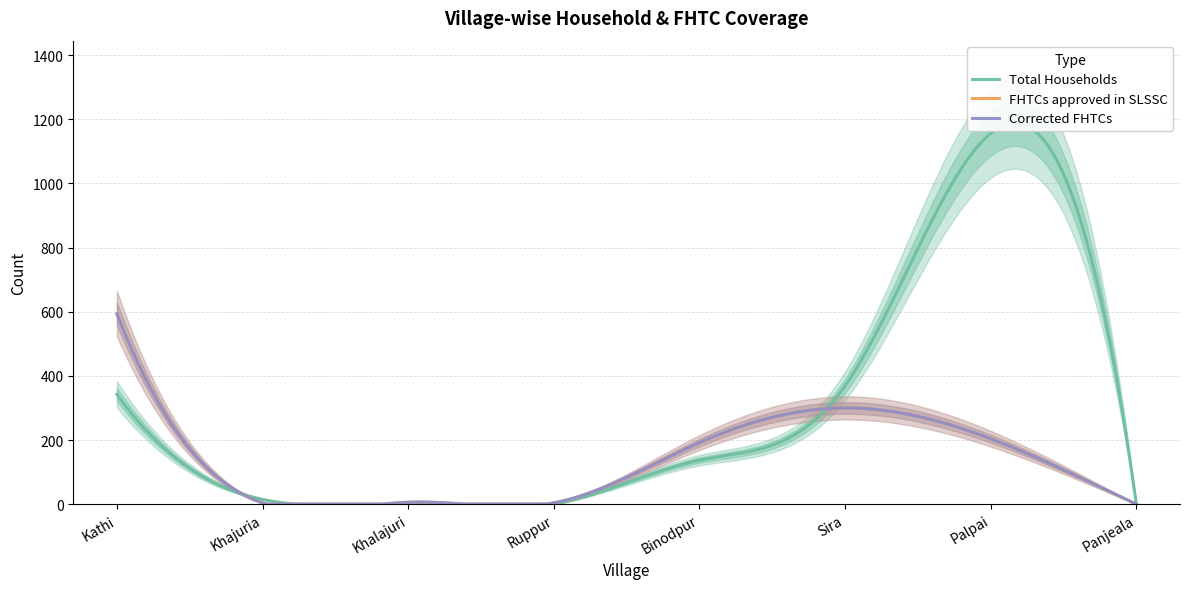

How many intersections are there between Total Households and FHTCs approved in SLSSC?

3